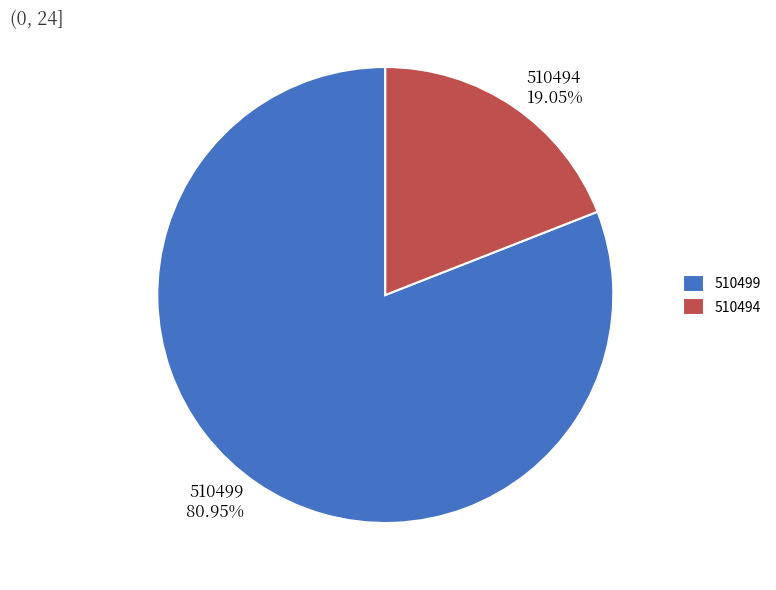

Is 510494 the majority of the pie?

No